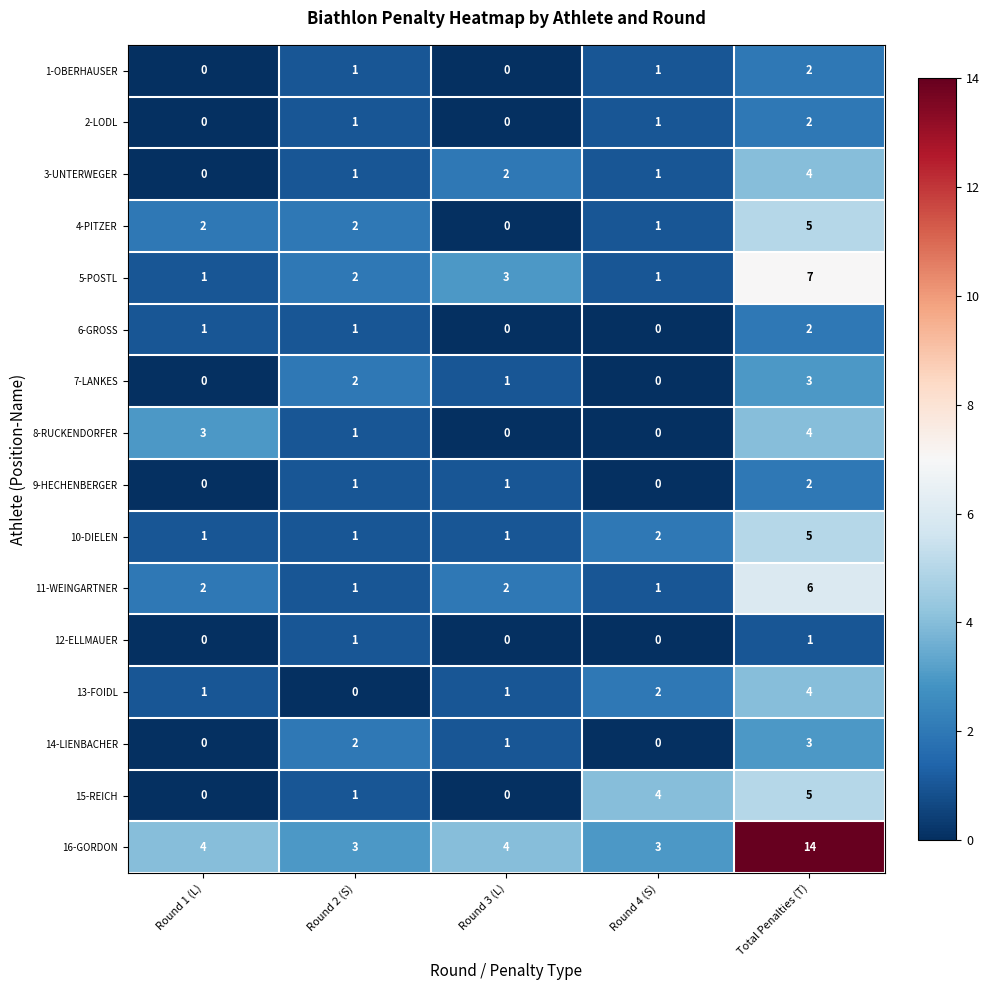

At which category is the sum across all series the highest?

Total Penalties (T)